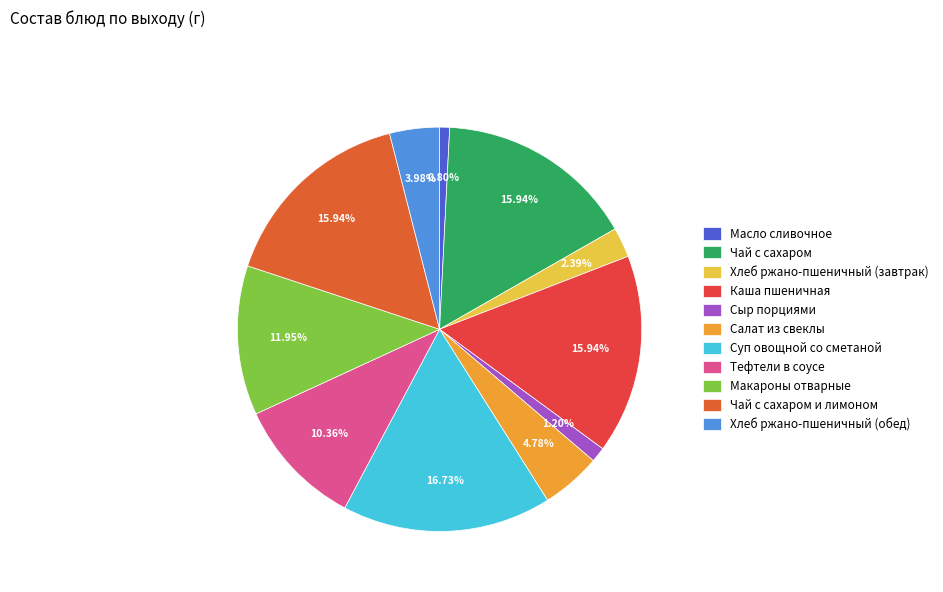

What percentage is the Чай с сахаром slice, to the nearest percent?

16%